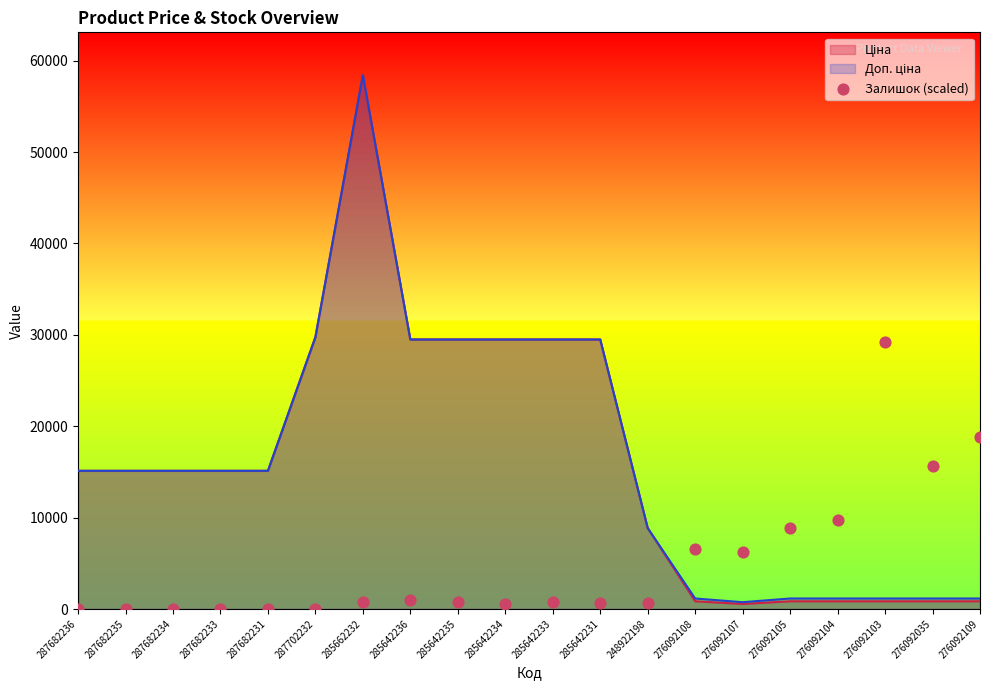

Which has a higher value, 285642231 or 287682234?

285642231